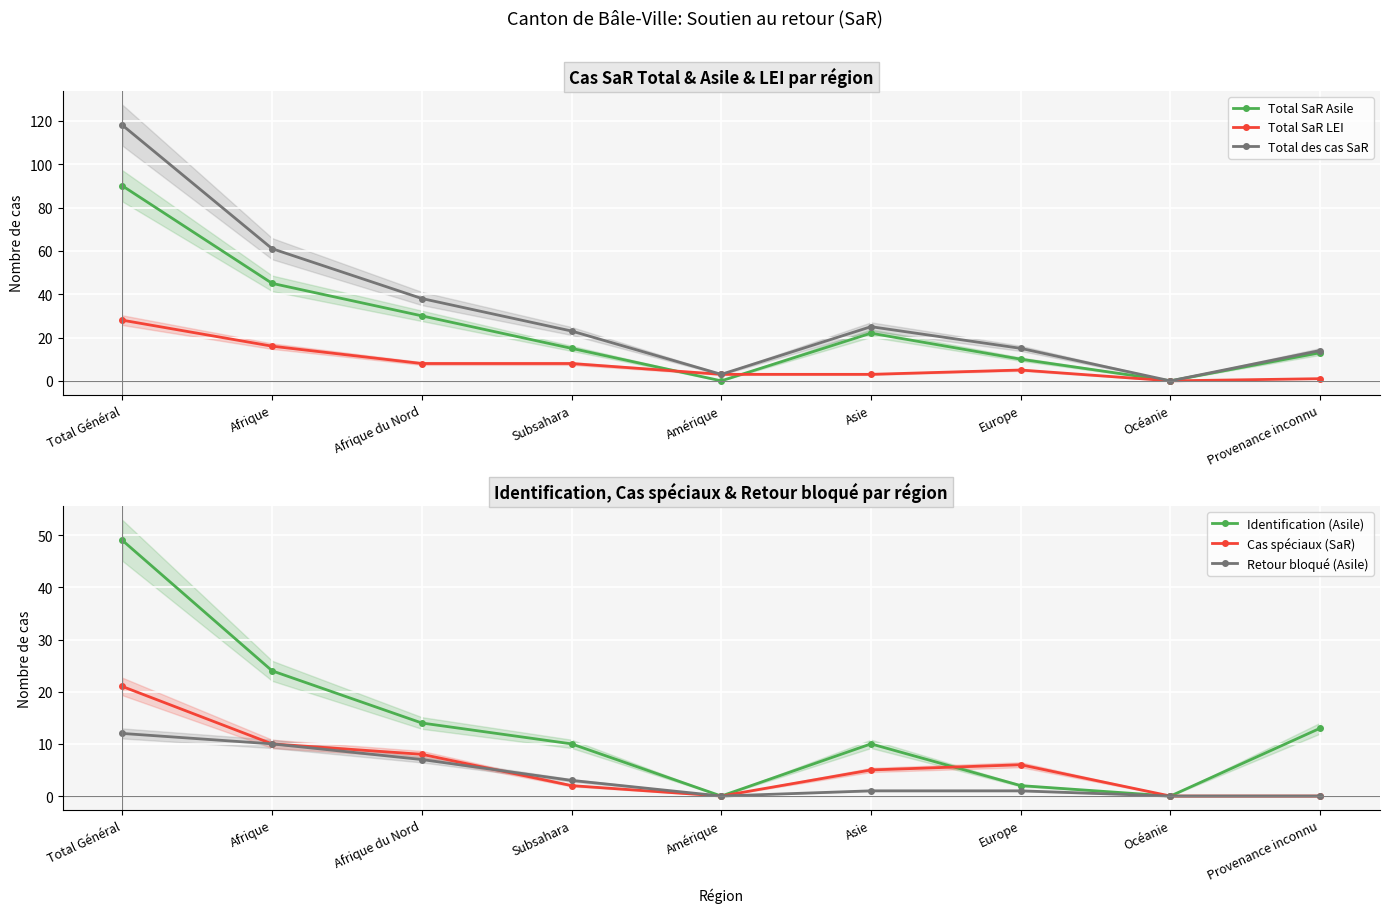

Is this an area chart (filled region under the line)?

No